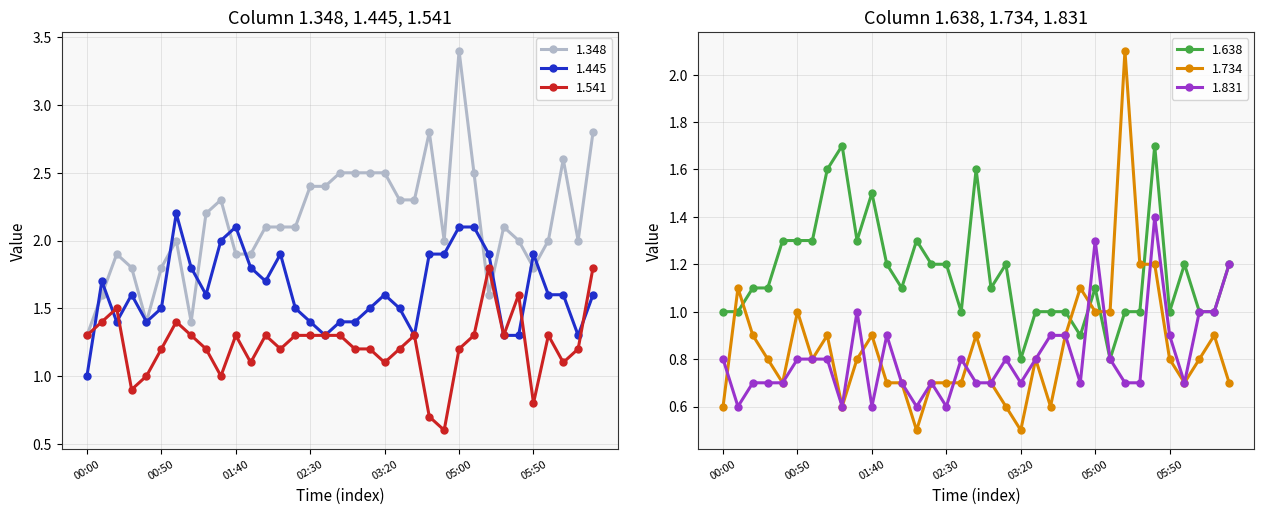

Is it true that 1.445 equals 2.2 at 03:40?

False